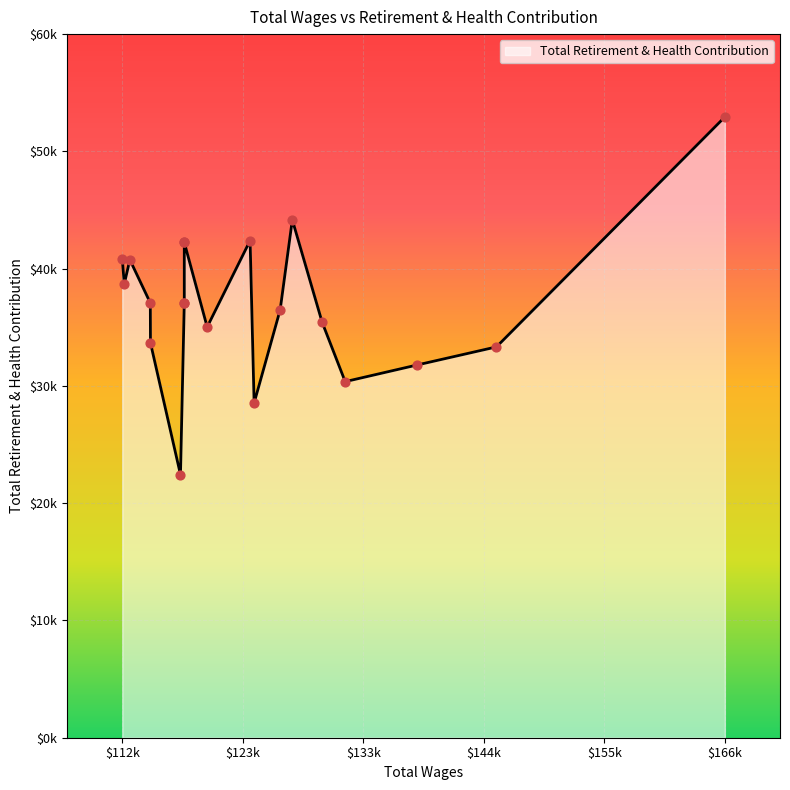

Approximately how many times larger is the value at 126409.0 compared to 124047.0?

1.3